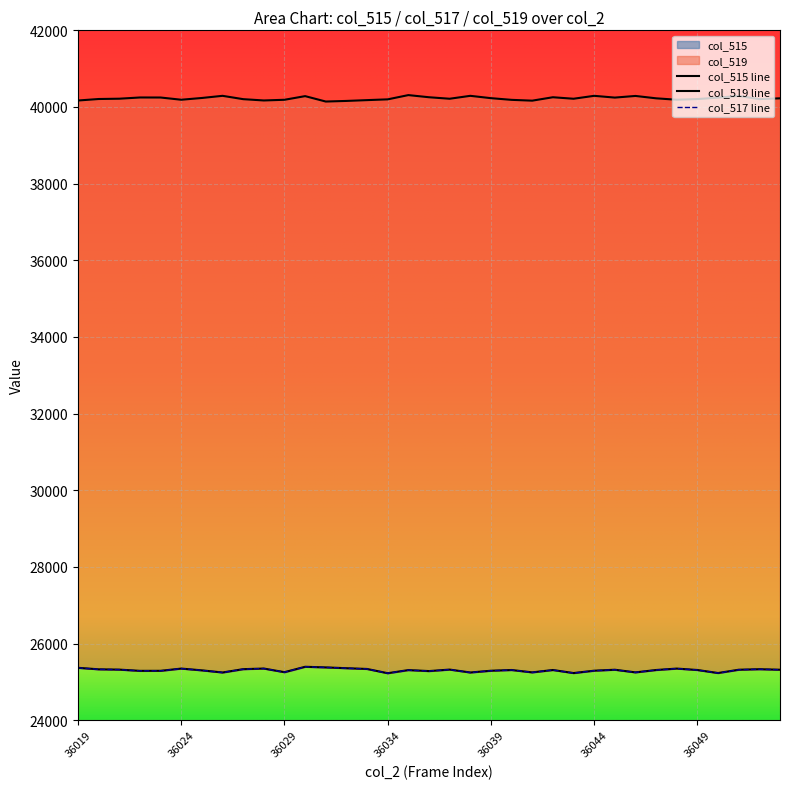

Where is the first local minimum?

36022